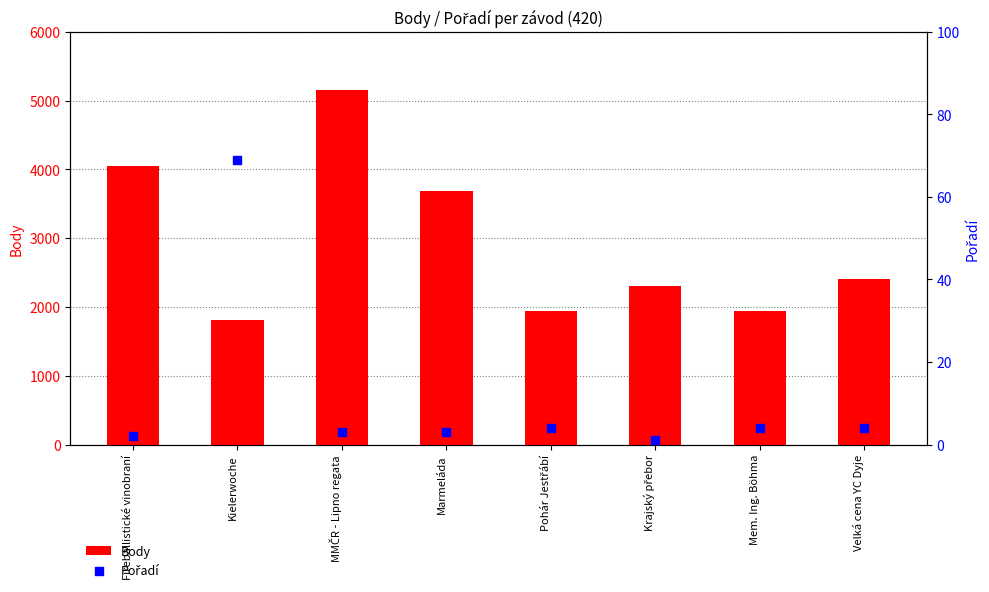

Which series has the widest spread of Y values?

Body